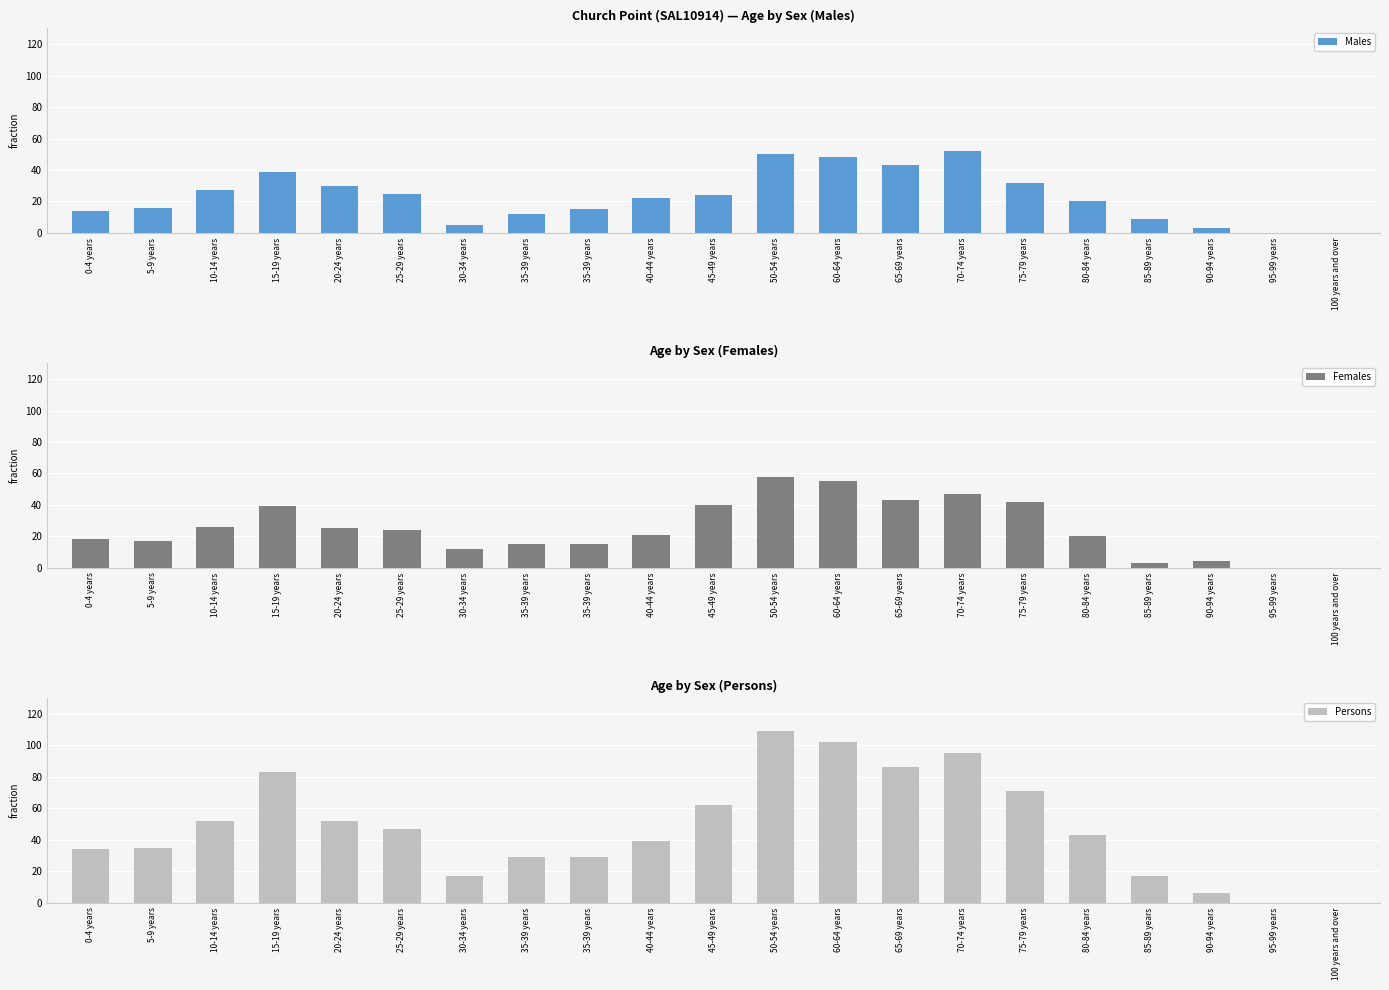

Which series has the largest total across all categories?

Persons